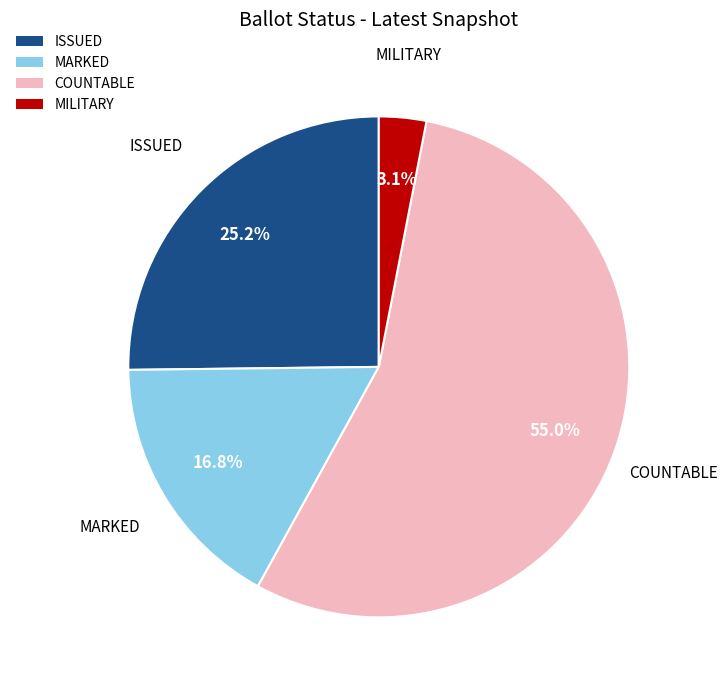

Rank the categories by value from highest to lowest.

COUNTABLE, ISSUED, MARKED, MILITARY